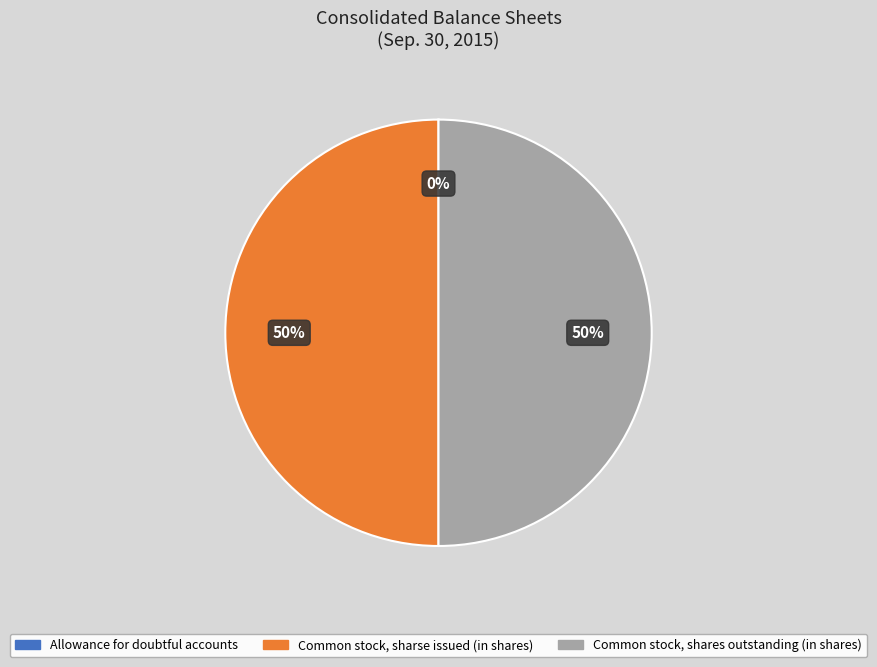

Approximately how many times larger is the value at Common stock, sharse issued (in shares) compared to Common stock, shares outstanding (in shares)?

1.0